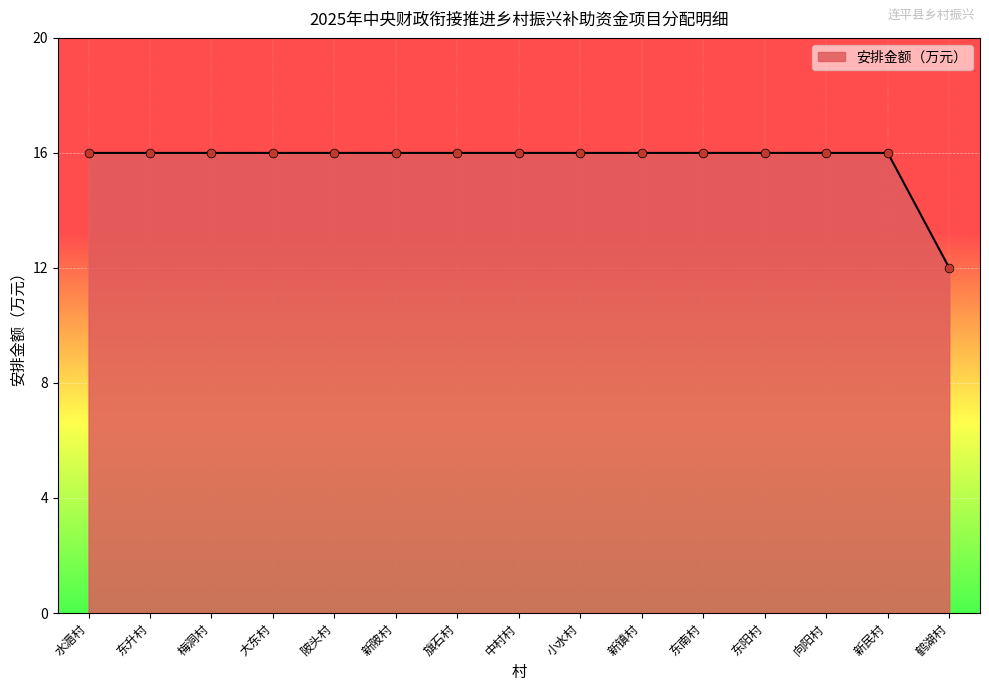

Approximately how many times larger is the value at 大东村 compared to 梅洞村?

1.0